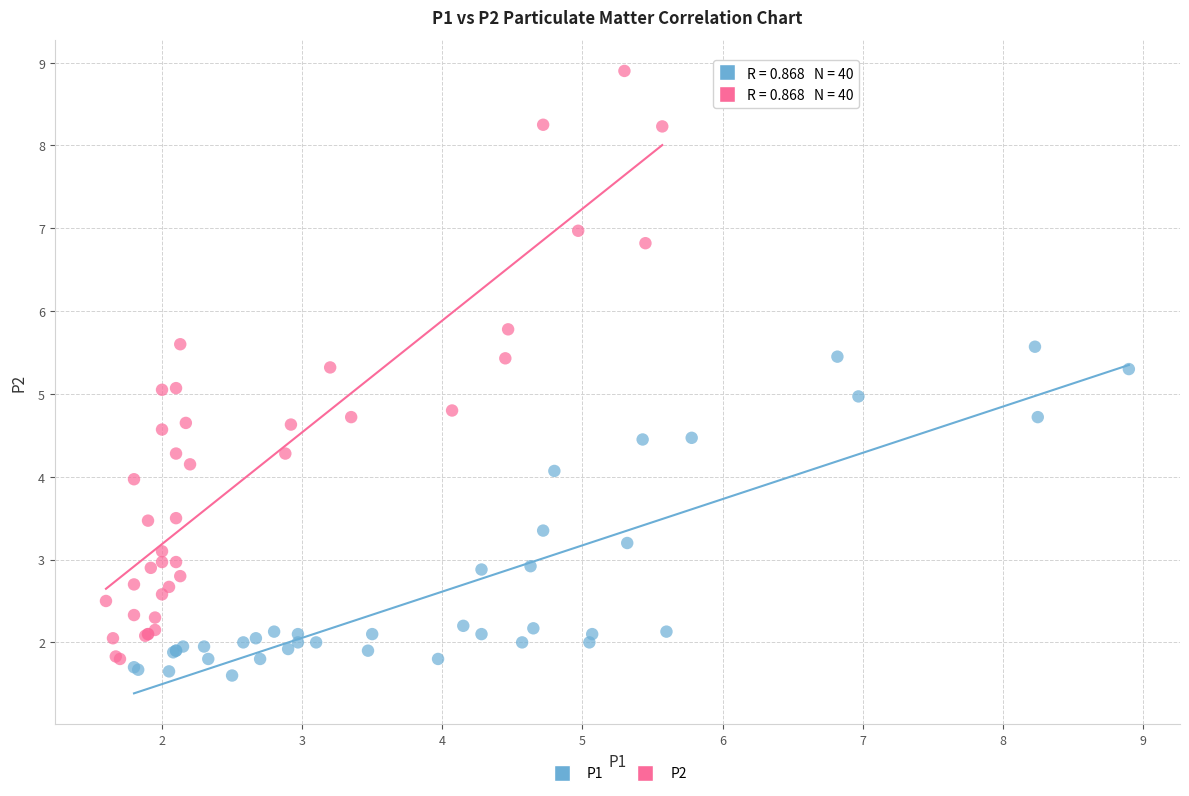

Which series has the widest spread of Y values?

P2